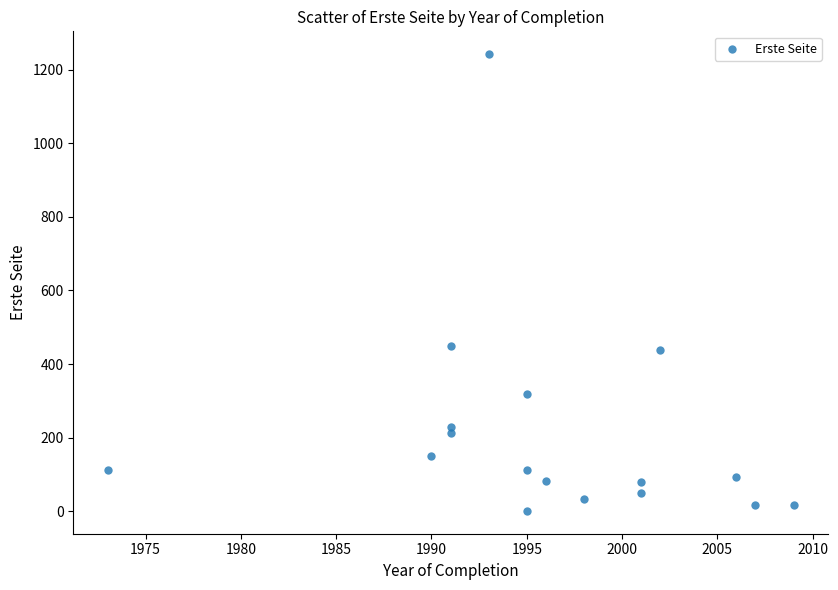

What is the range of Y values (max minus min)?

1241